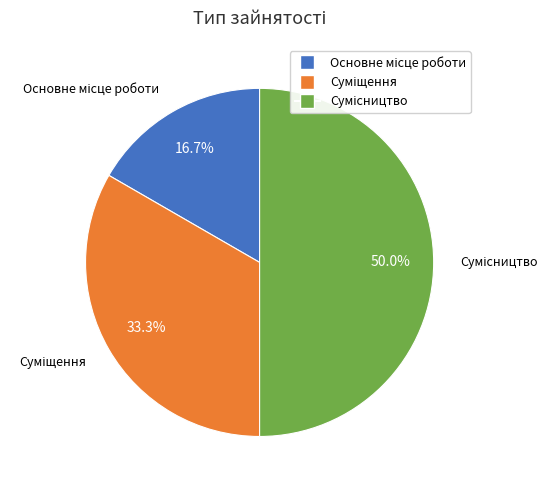

How many slices are in this pie chart?

3